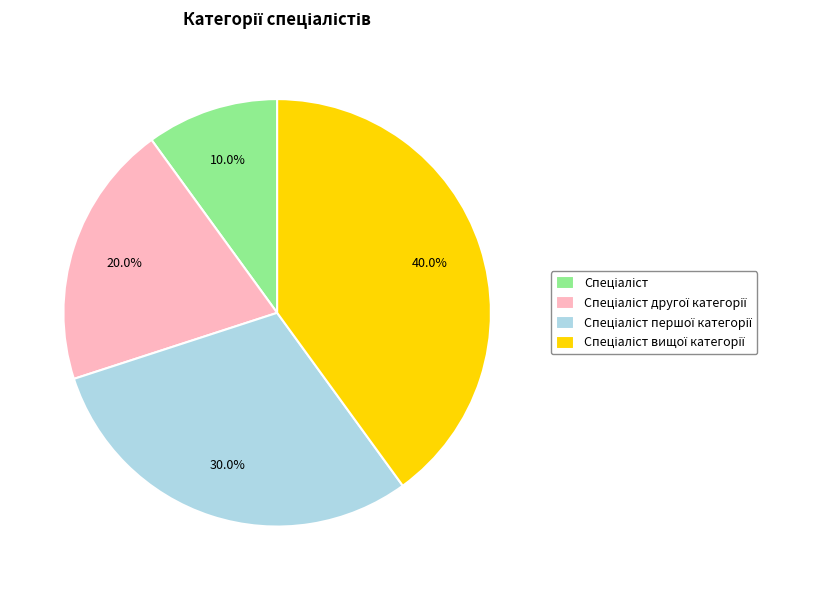

Does any single category account for the majority?

No